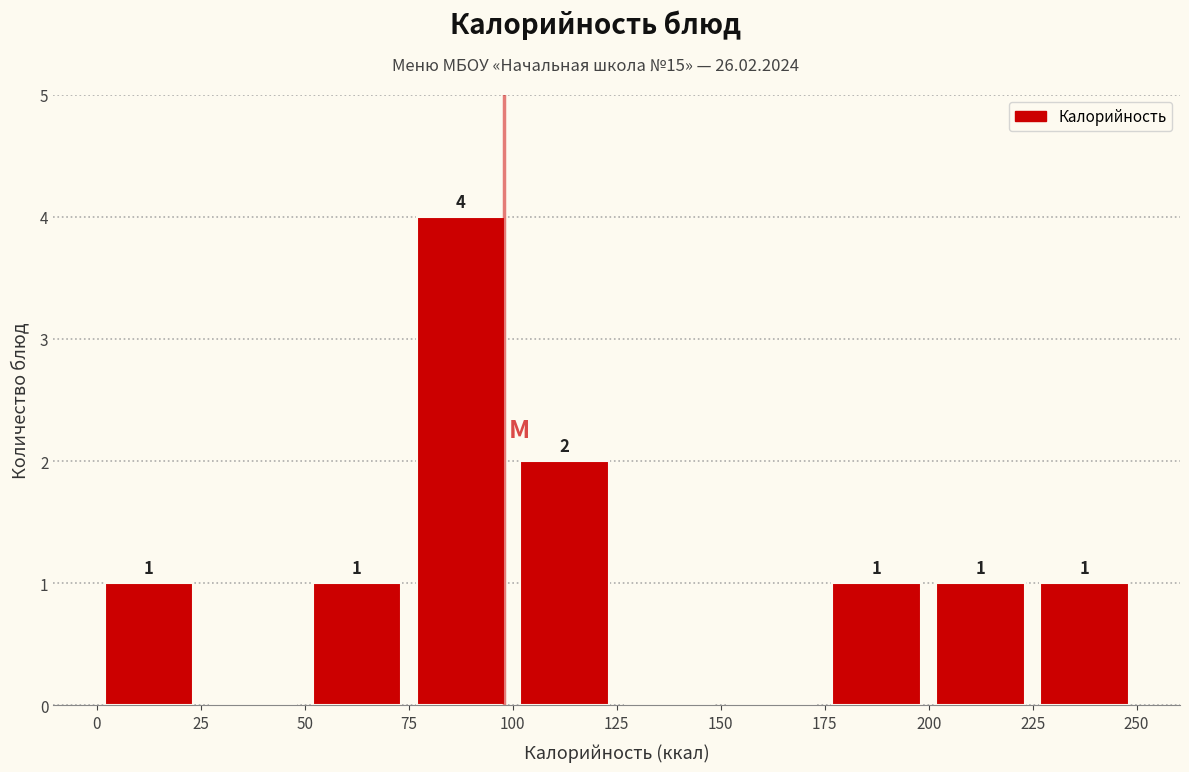

Over which range of the x-axis is the bar tallest?

75 to 100